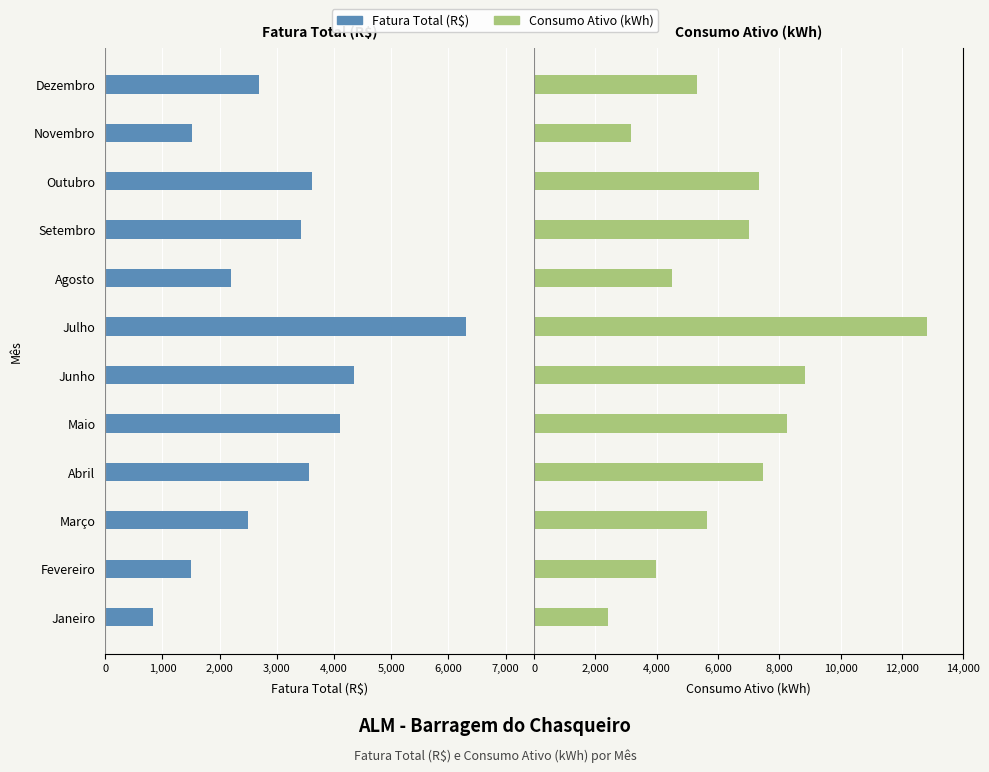

Is the value of Fatura Total (R$) at Junho greater than the value of Consumo Ativo (kWh) at Agosto?

No